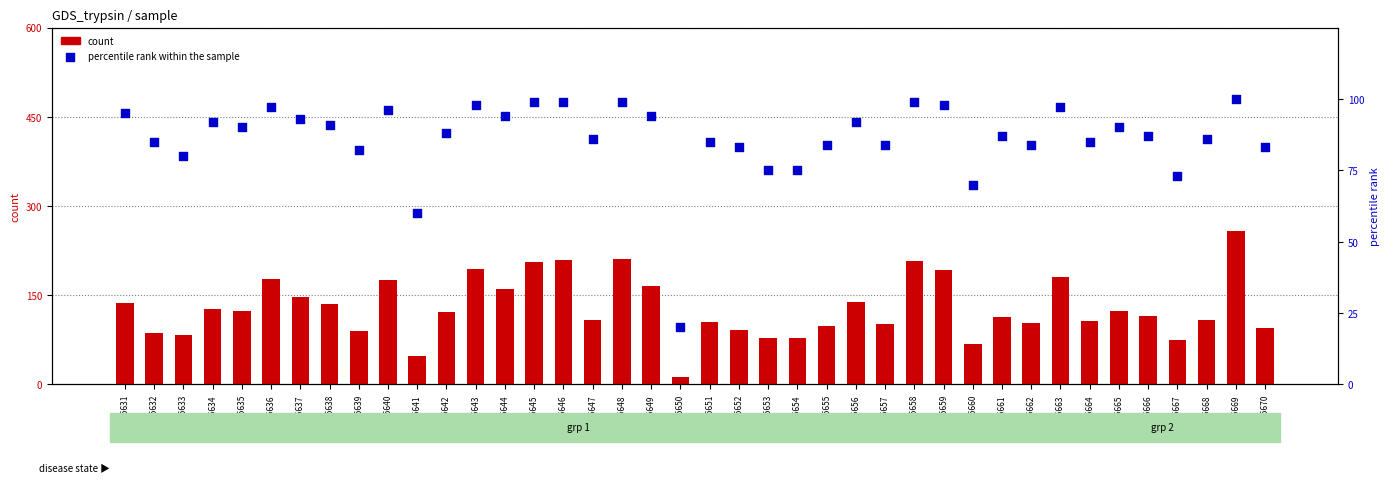

Which series reaches the minimum Y coordinate?

count